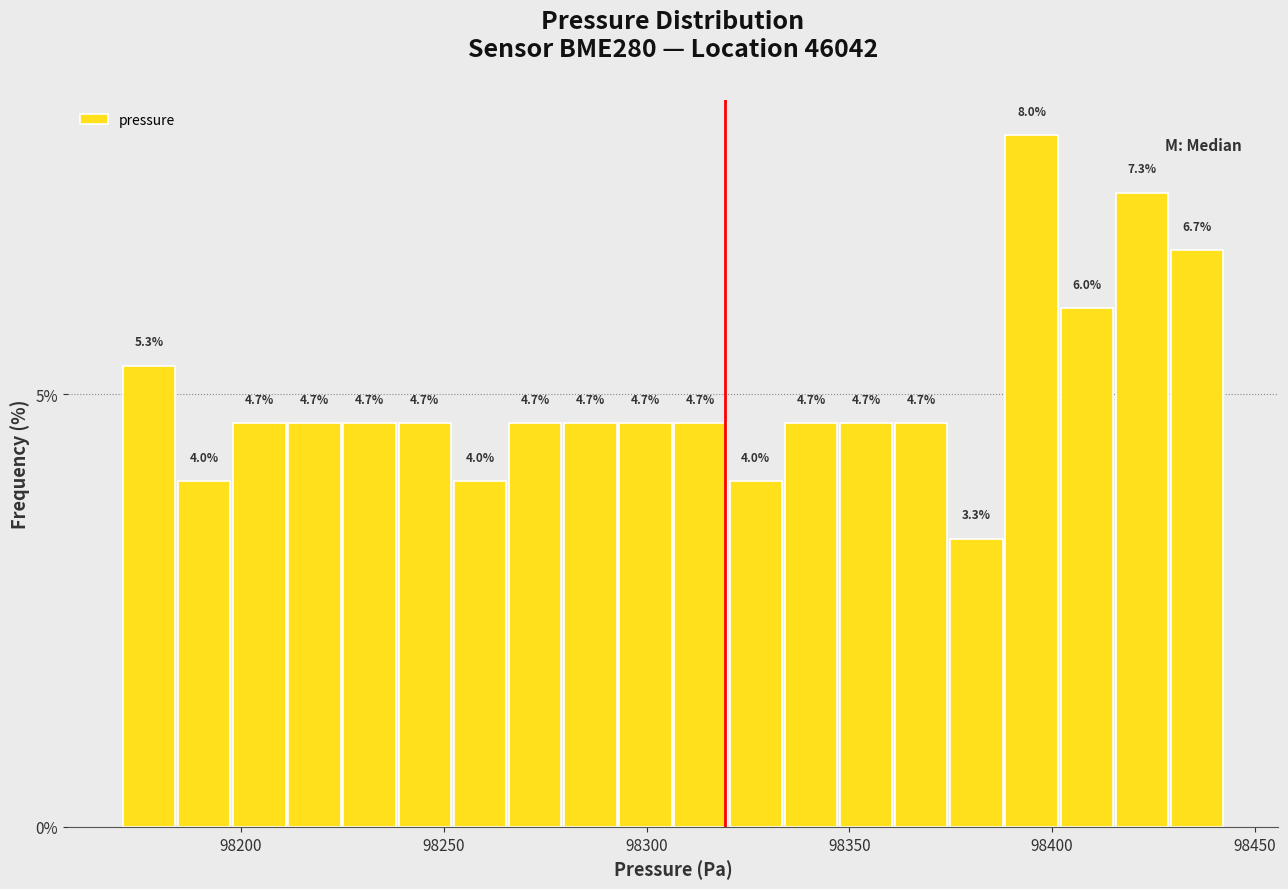

Read against the x-axis, roughly where is the centre of the tallest bar?

98395